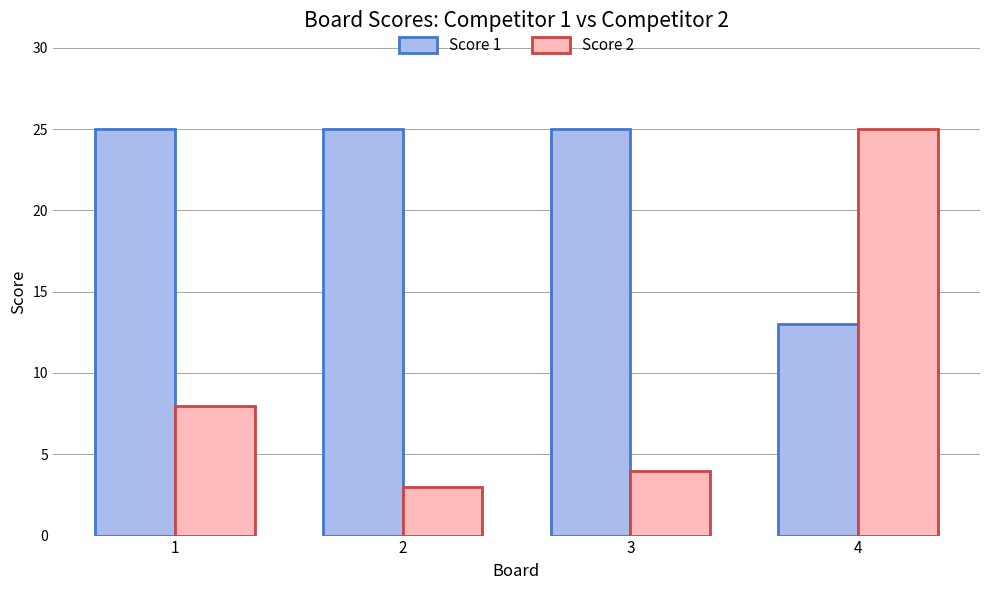

At 1, list the series in order from largest to smallest.

Score 1, Score 2